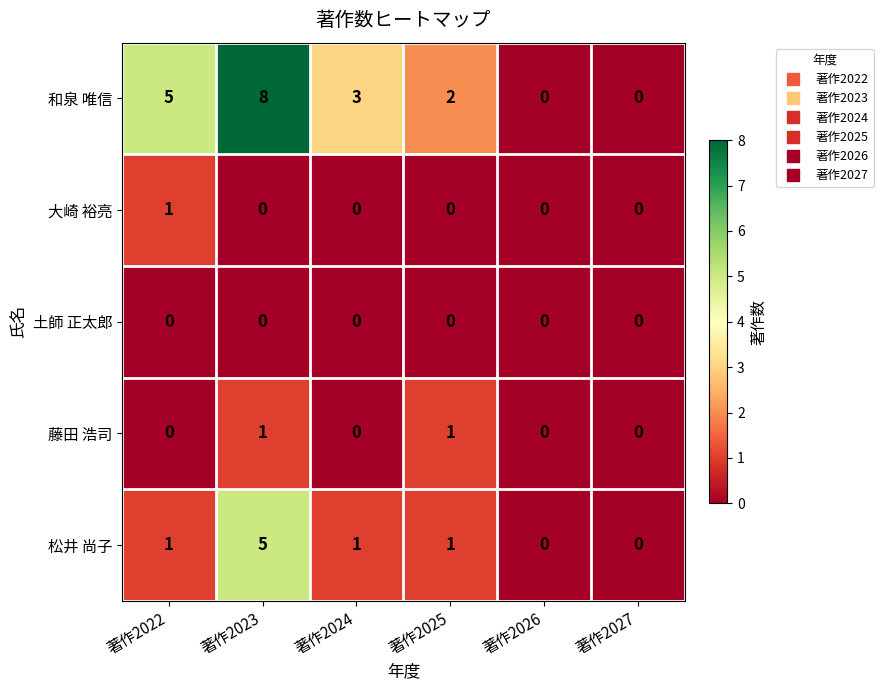

What is the total value across all series at 著作2023?

14